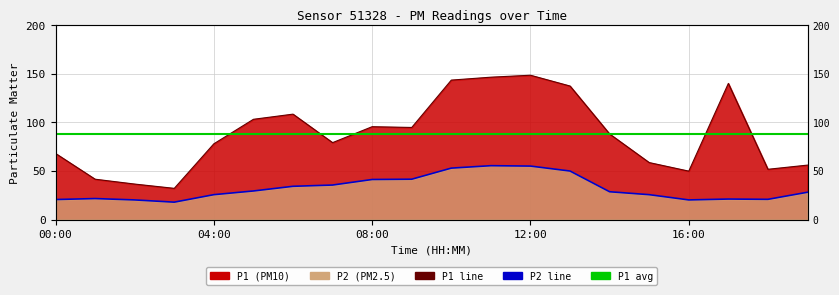

At which category does the chart reach its peak across all series?

12:00